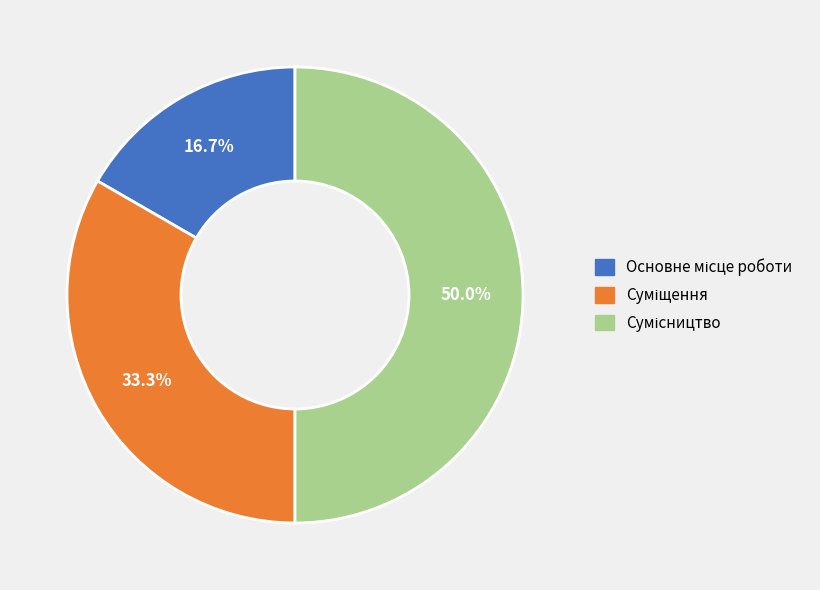

Does Суміщення account for over 50% of the chart?

No